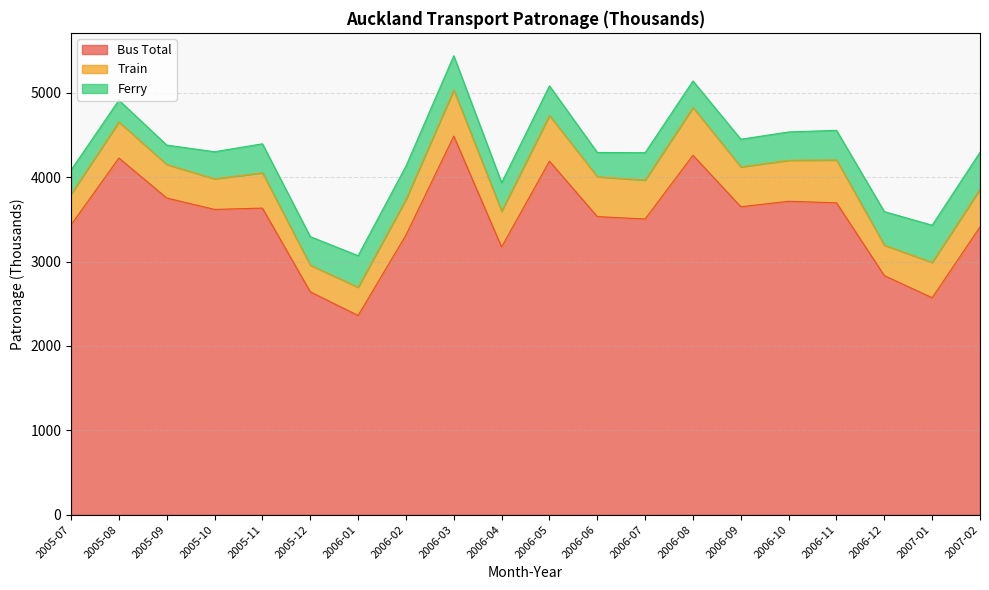

Is the value of Bus Total at 2007-01 greater than the value of Train at 2006-05?

Yes